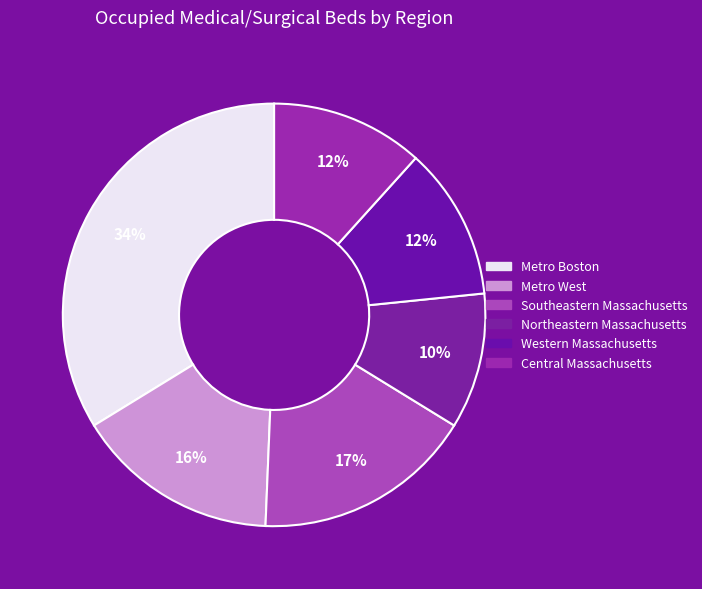

Is Central Massachusetts the majority of the pie?

No